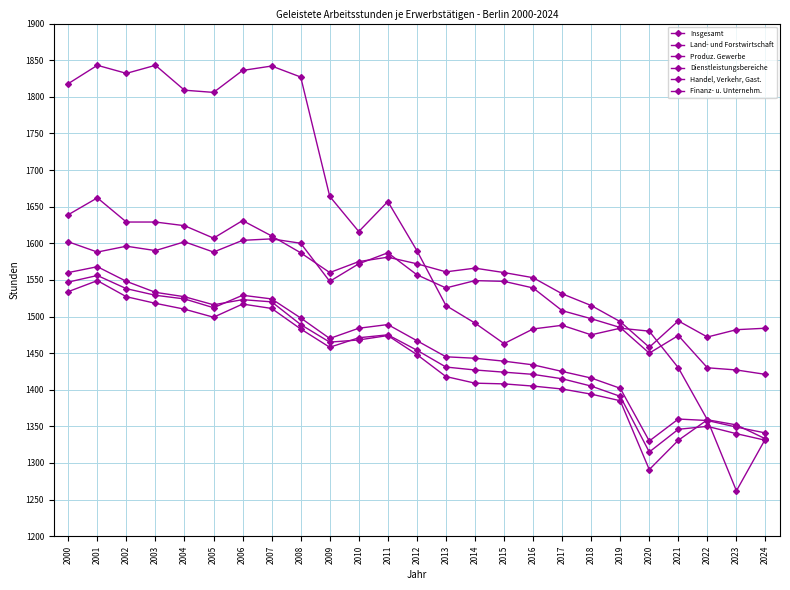

What is the value of the Insgesamt point at the 25th from the left?

1341